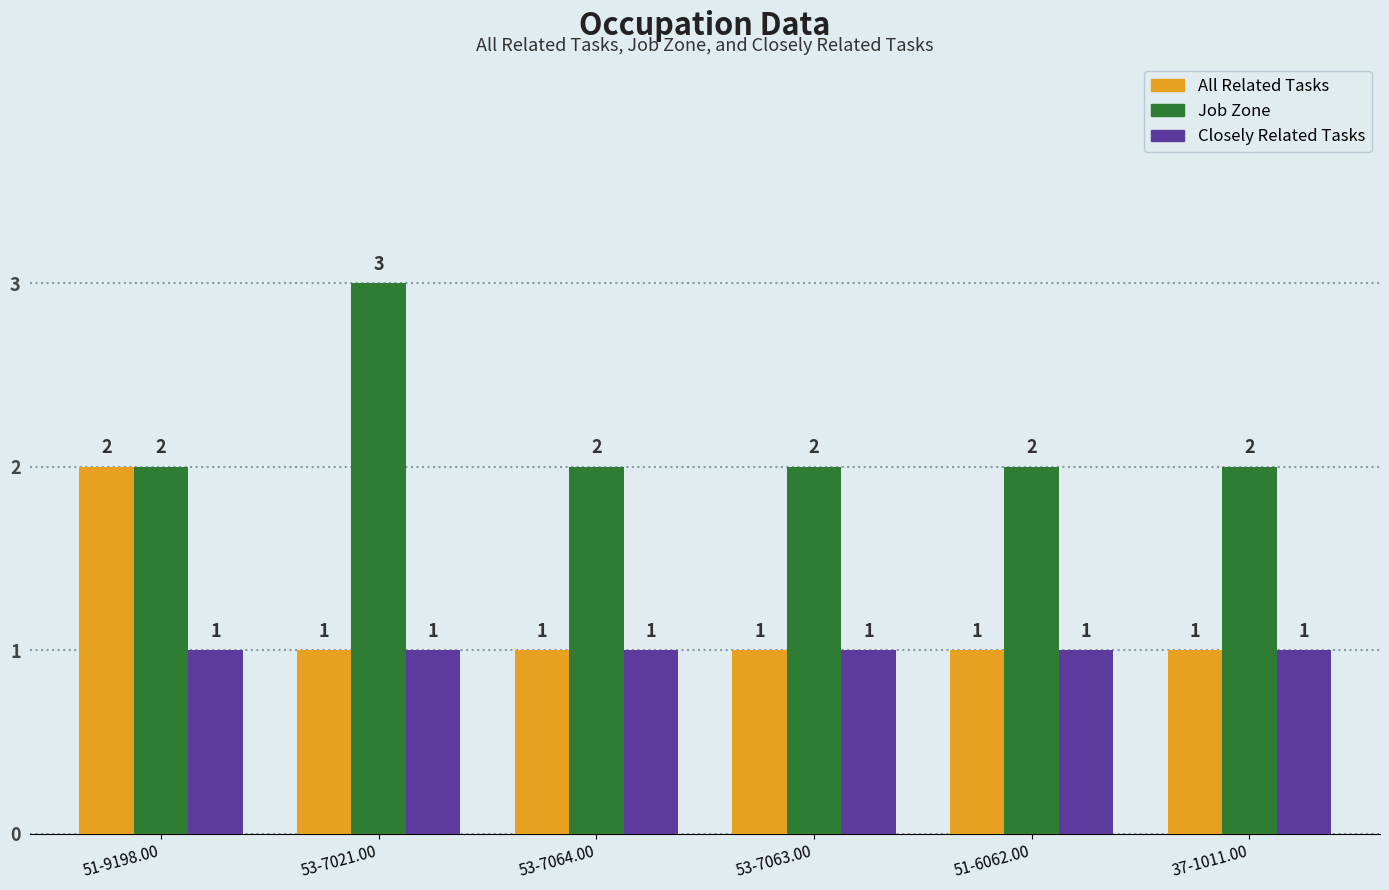

What is the sum of all Closely Related Tasks values?

6